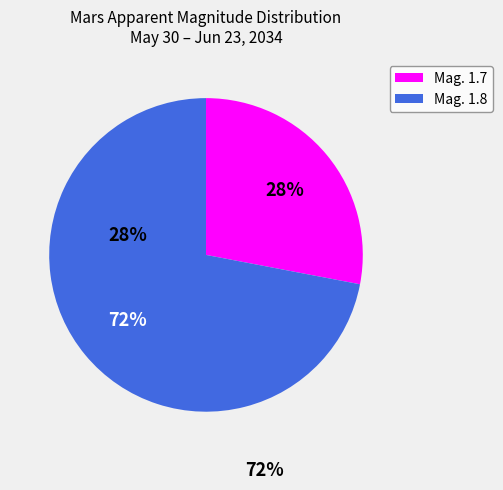

Count the number of slices in the pie.

2